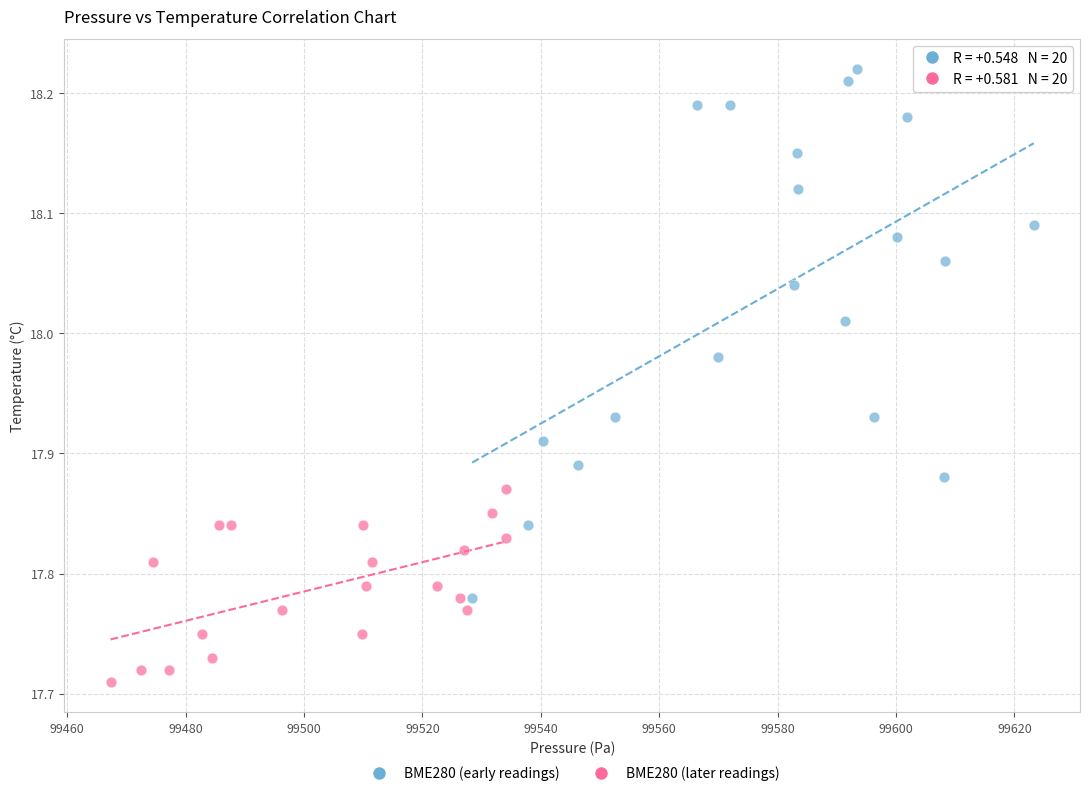

Which series contains the highest Y value?

BME280 (early readings)